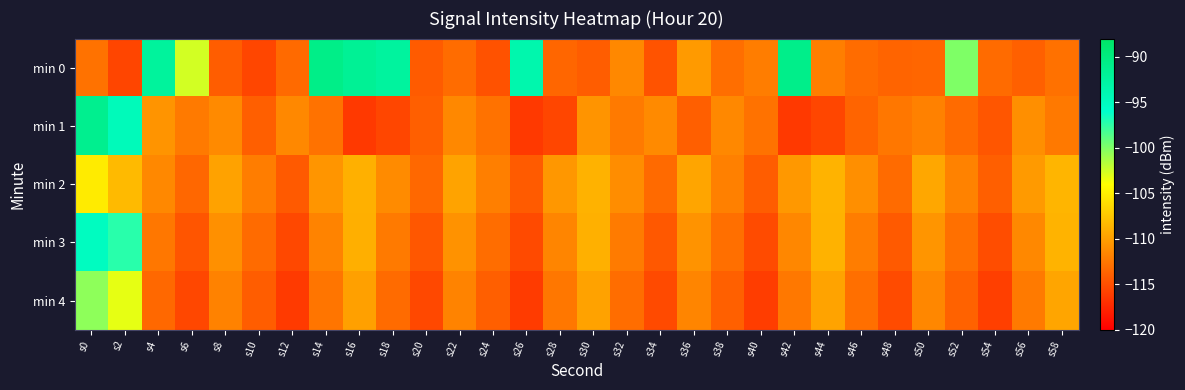

Reading right to left, what are all the values shown in this chart?

min 0: s58=-112.8	s56=-113.9	s54=-113.2	s52=-100.0	s50=-113.6	s48=-113.7	s46=-113.2	s44=-112.0	s42=-90.9	s40=-112.1	s38=-113.0	s36=-110.3	s34=-114.7	s32=-111.4	s30=-114.1	s28=-113.6	s26=-93.6	s24=-114.8	s22=-113.2	s20=-114.2	s18=-92.5	s16=-91.7	s14=-90.7	s12=-113.3	s10=-115.6	s8=-114.1	s6=-102.6	s4=-92.3	s2=-115.6	s0=-112.8
min 1: s58=-112.3	s56=-111.0	s54=-114.6	s52=-113.2	s50=-111.9	s48=-112.5	s46=-113.7	s44=-115.5	s42=-116.3	s40=-112.8	s38=-111.4	s36=-114.0	s34=-111.3	s32=-112.3	s30=-110.6	s28=-115.5	s26=-116.3	s24=-112.8	s22=-111.4	s20=-114.0	s18=-115.5	s16=-116.3	s14=-112.8	s12=-111.4	s10=-114.0	s8=-111.3	s6=-112.3	s4=-110.6	s2=-94.6	s0=-91.3
min 2: s58=-108.6	s56=-110.3	s54=-114.0	s52=-111.8	s50=-109.5	s48=-113.2	s46=-111.0	s44=-108.7	s42=-110.4	s40=-114.1	s38=-111.9	s36=-109.6	s34=-113.3	s32=-111.1	s30=-108.8	s28=-110.5	s26=-114.2	s24=-112.0	s22=-109.7	s20=-113.4	s18=-111.2	s16=-108.9	s14=-110.6	s12=-114.3	s10=-112.1	s8=-109.8	s6=-113.5	s4=-111.4	s2=-108.3	s0=-105.2
min 3: s58=-108.7	s56=-111.4	s54=-115.1	s52=-112.9	s50=-110.6	s48=-114.3	s46=-112.1	s44=-108.8	s42=-111.5	s40=-115.2	s38=-113.0	s36=-110.7	s34=-114.4	s32=-112.2	s30=-108.9	s28=-111.6	s26=-115.3	s24=-113.1	s22=-110.8	s20=-114.5	s18=-112.3	s16=-109.0	s14=-111.7	s12=-115.4	s10=-113.2	s8=-110.9	s6=-114.6	s4=-112.5	s2=-97.3	s0=-95.1
min 4: s58=-109.6	s56=-112.3	s54=-116.0	s52=-113.8	s50=-111.5	s48=-115.2	s46=-113.0	s44=-109.7	s42=-112.4	s40=-116.1	s38=-113.9	s36=-111.6	s34=-115.3	s32=-113.1	s30=-109.8	s28=-112.5	s26=-116.2	s24=-114.0	s22=-111.7	s20=-115.4	s18=-113.2	s16=-109.9	s14=-112.6	s12=-116.3	s10=-114.1	s8=-111.8	s6=-115.5	s4=-113.4	s2=-103.2	s0=-100.5